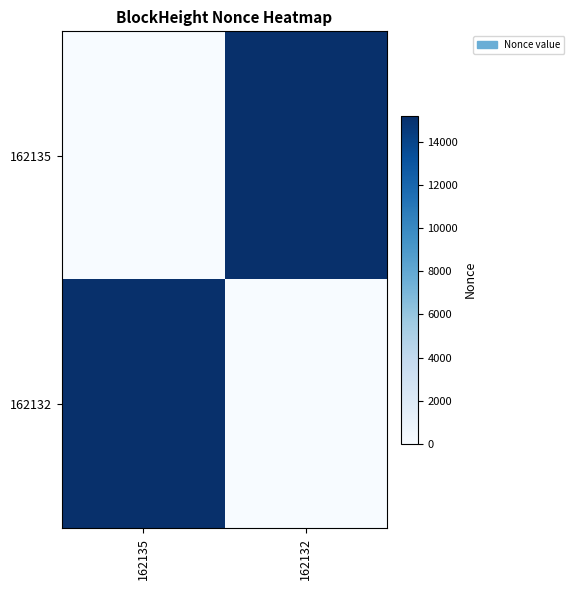

What is the total value across all series at 162132?

15226